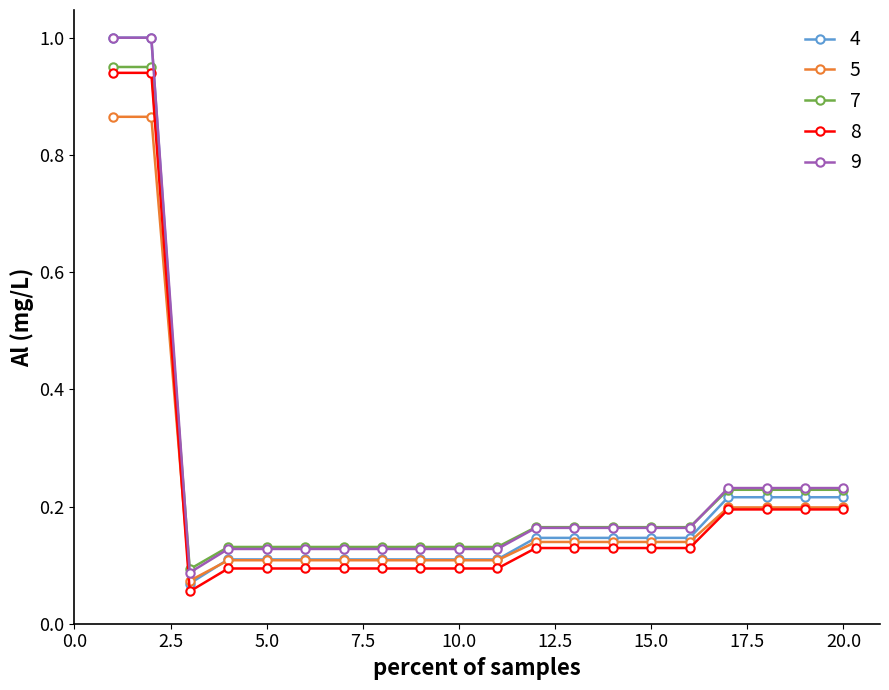

Is this an area chart (filled region under the line)?

No